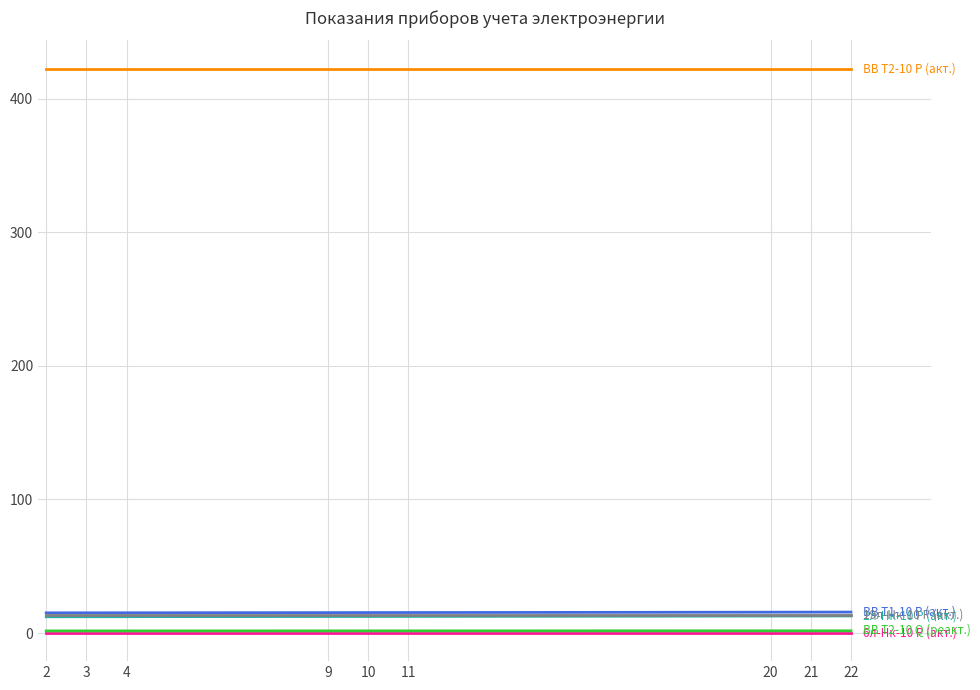

What is the greatest value displayed?

422.5